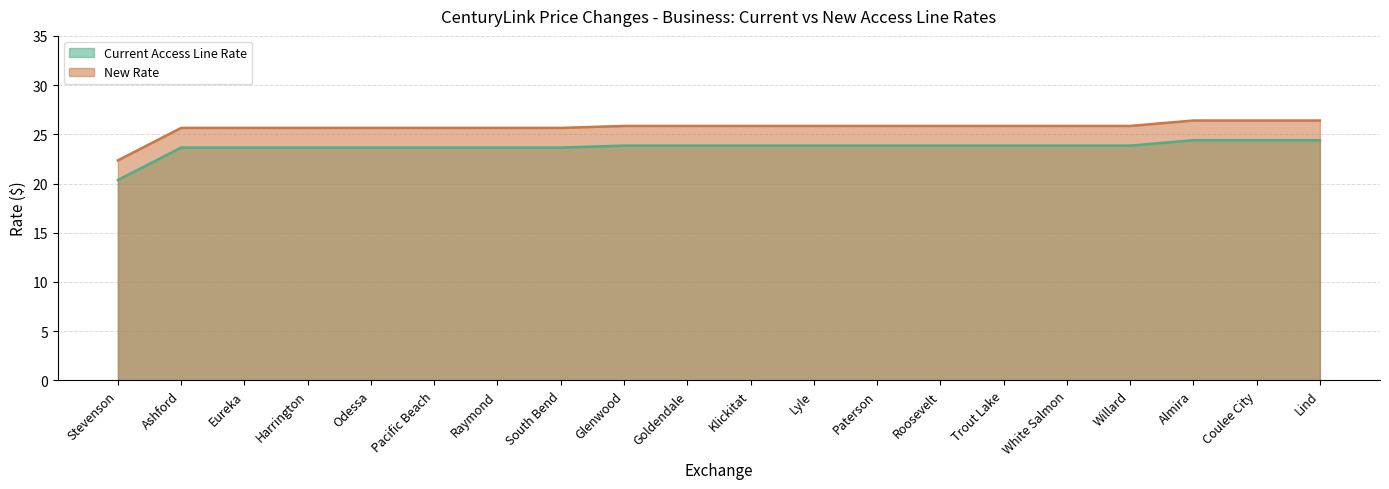

Reading left to right, what are all the values shown in this chart?

Current Access Line Rate: 20.4	23.6	23.6	23.6	23.6	23.6	23.6	23.6	23.9	23.9	23.9	23.9	23.9	23.9	23.9	23.9	23.9	24.4	24.4	24.4
New Rate: 22.4	25.6	25.6	25.6	25.6	25.6	25.6	25.6	25.9	25.9	25.9	25.9	25.9	25.9	25.9	25.9	25.9	26.4	26.4	26.4